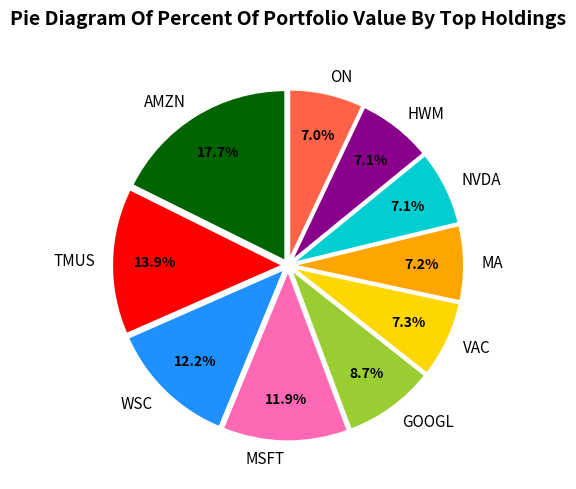

To the nearest percent, what percentage of the pie is ON?

7%